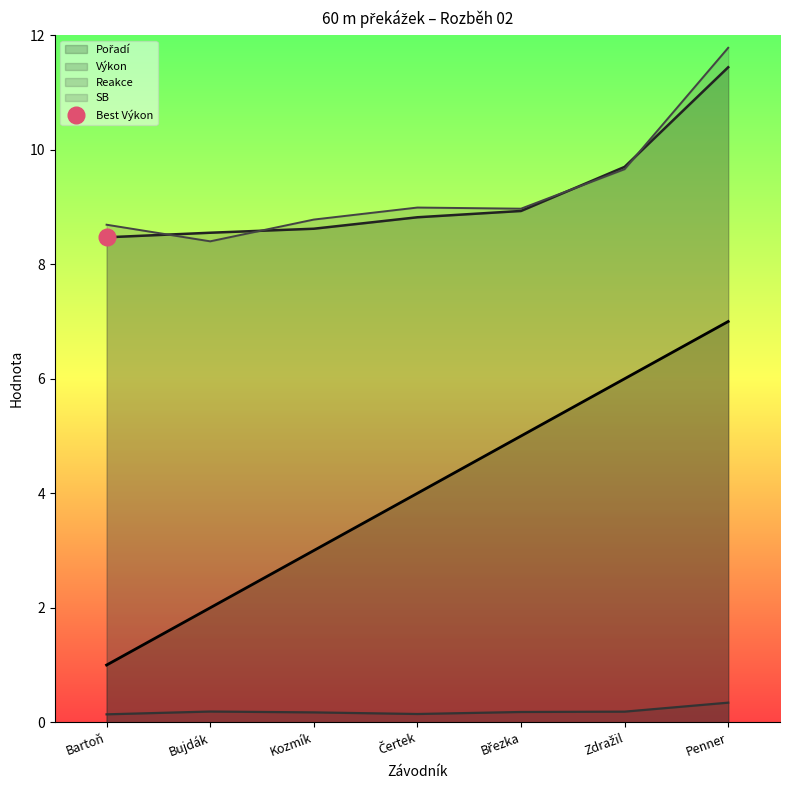

Does the chart display data point markers on the line(s)?

No